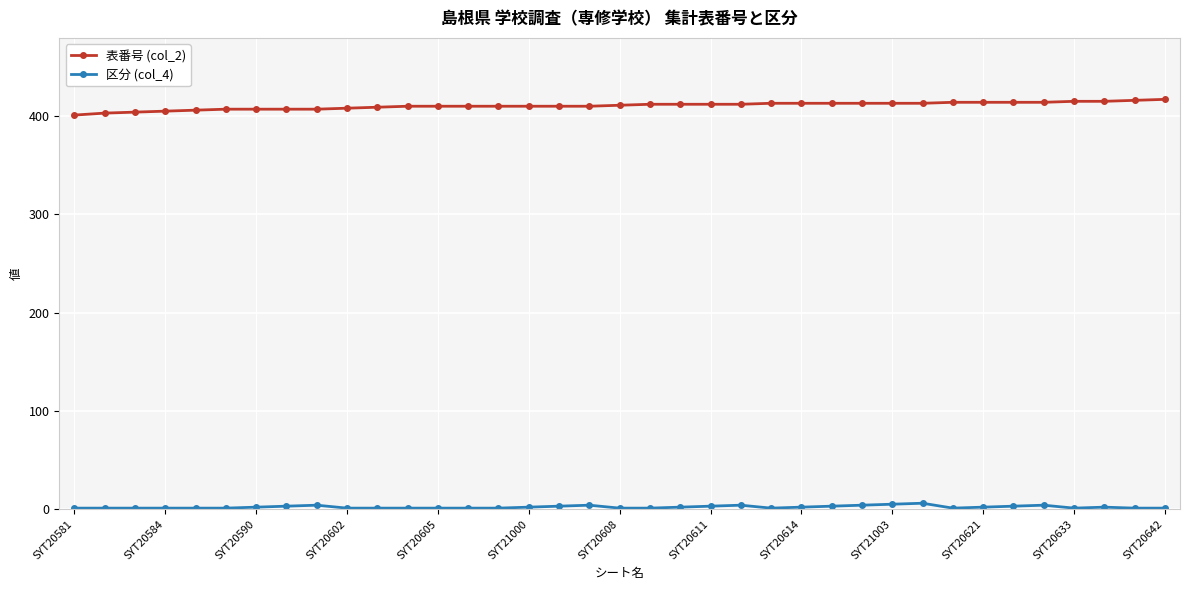

True or false: 表番号 (col_2) and 区分 (col_4) intersect in this chart.

False